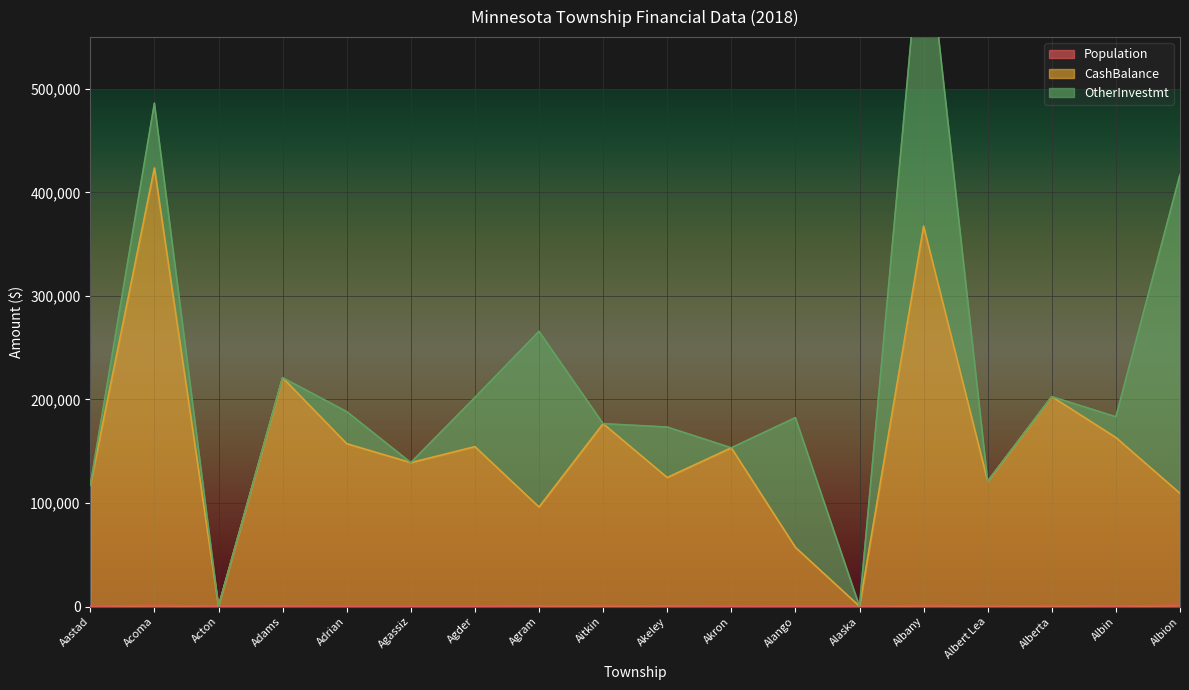

True or false: CashBalance and Population cross at least once.

False